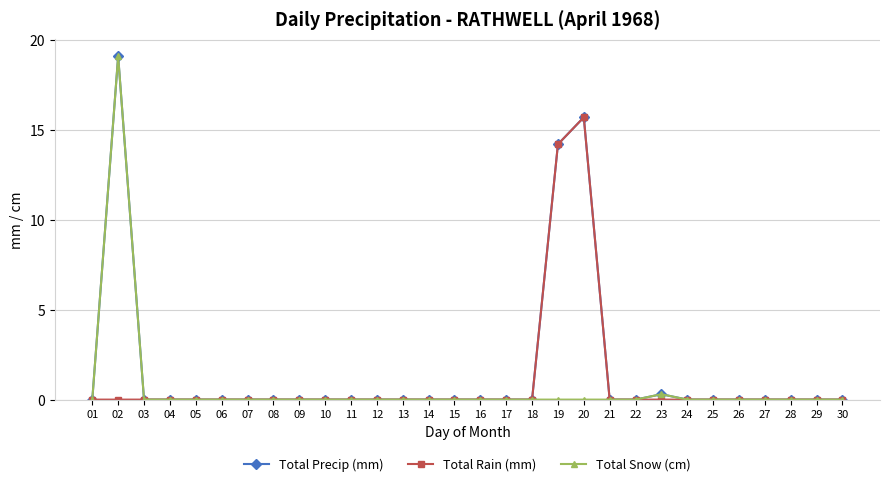

What is the greatest value displayed?

19.1